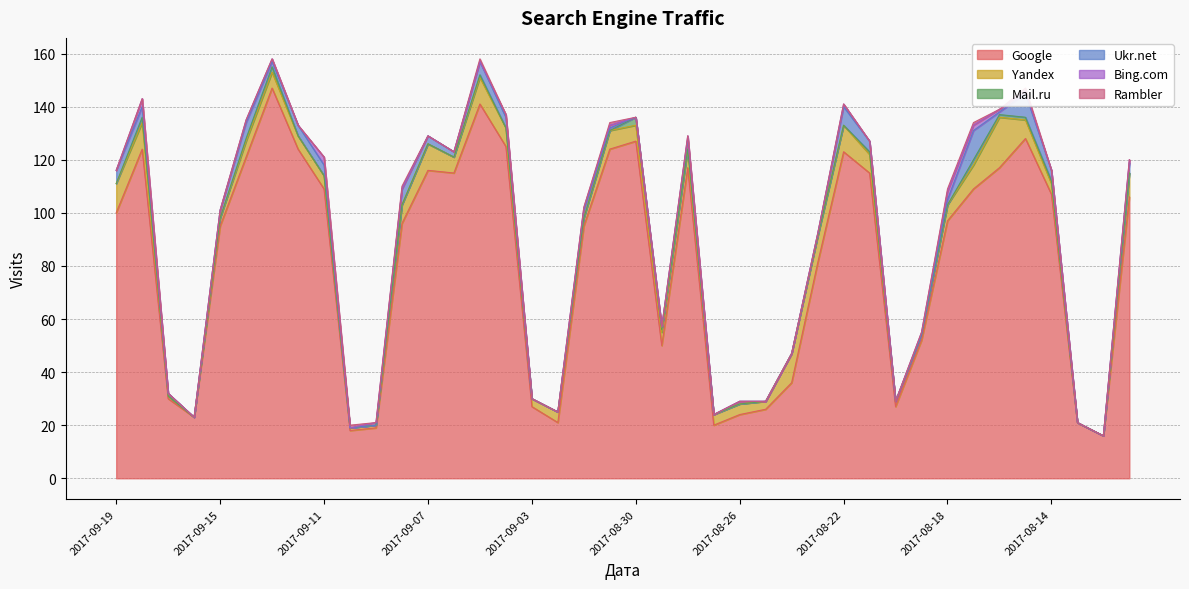

What is the label of the 12th point from the right?

2017-08-22